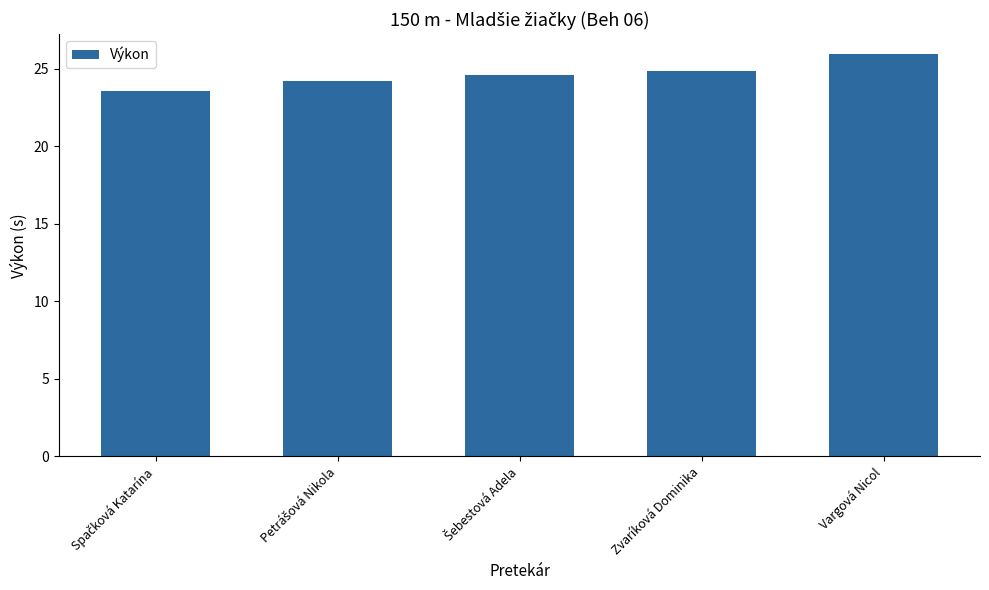

How many data points are above 24?

4